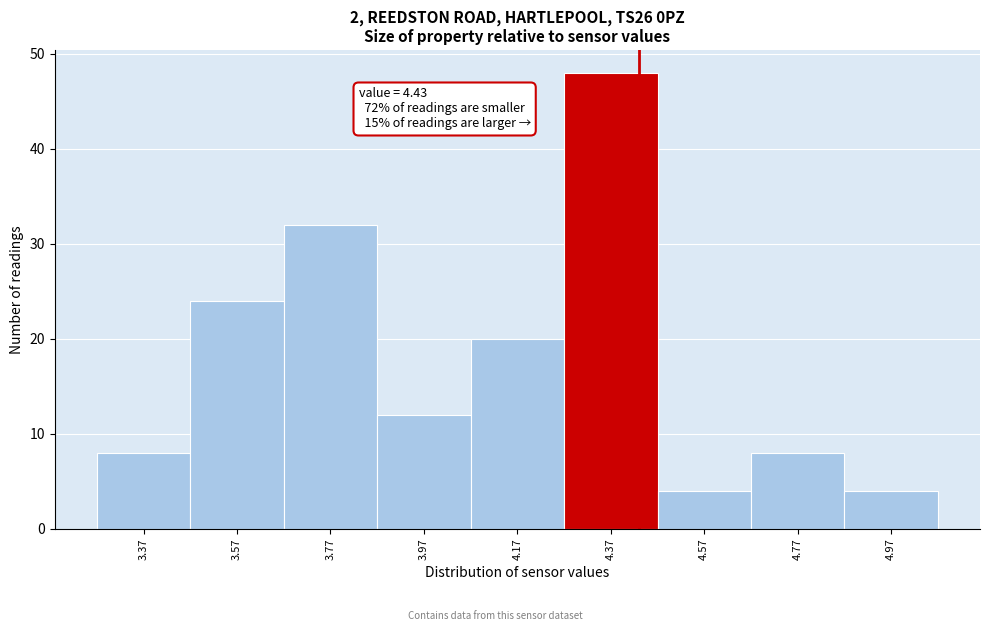

Which range on the x-axis has the tallest bar?

4.27 to 4.47